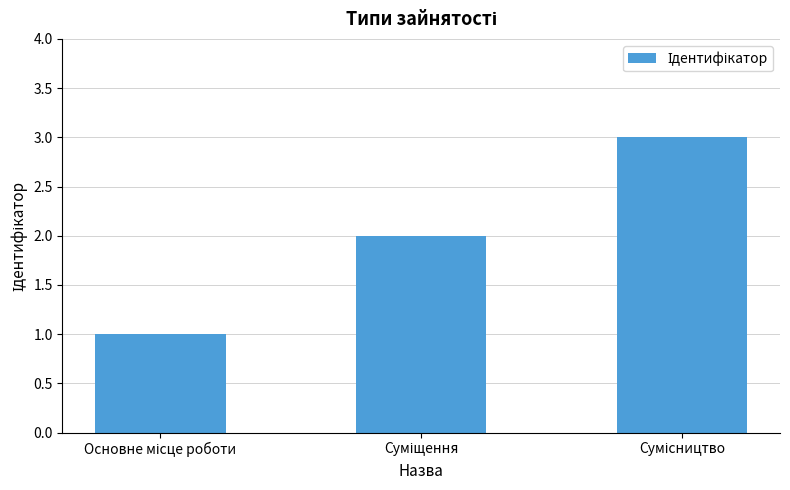

What is the maximum value shown in the chart?

3